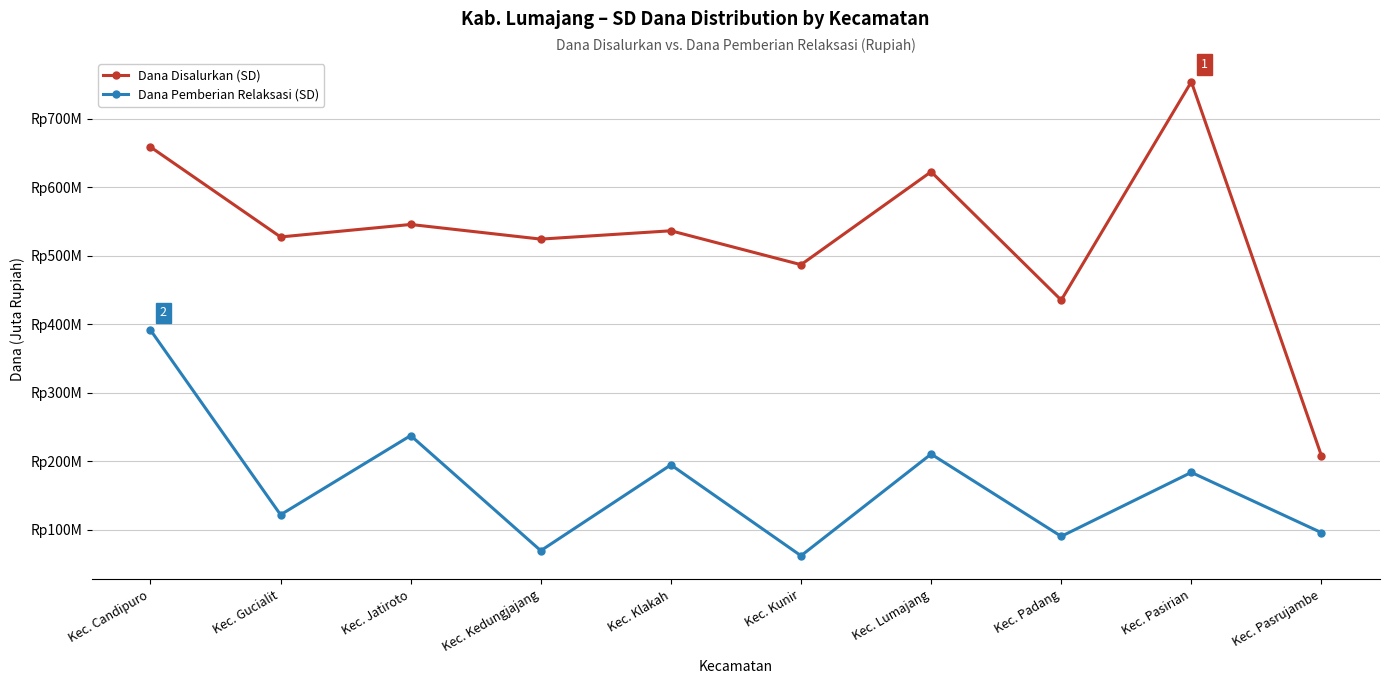

Between Kec. Padang and Kec. Pasirian, which is larger?

Kec. Pasirian